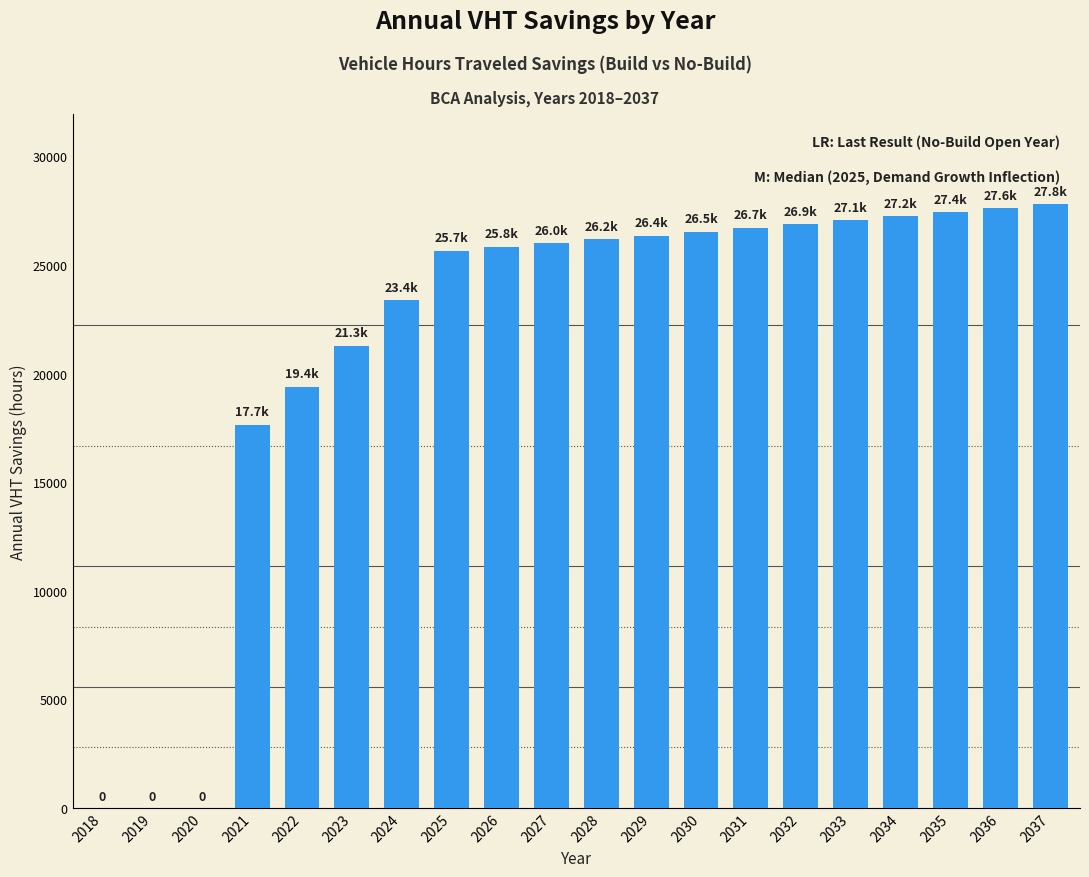

At which label is the value closest to 13894?

2021